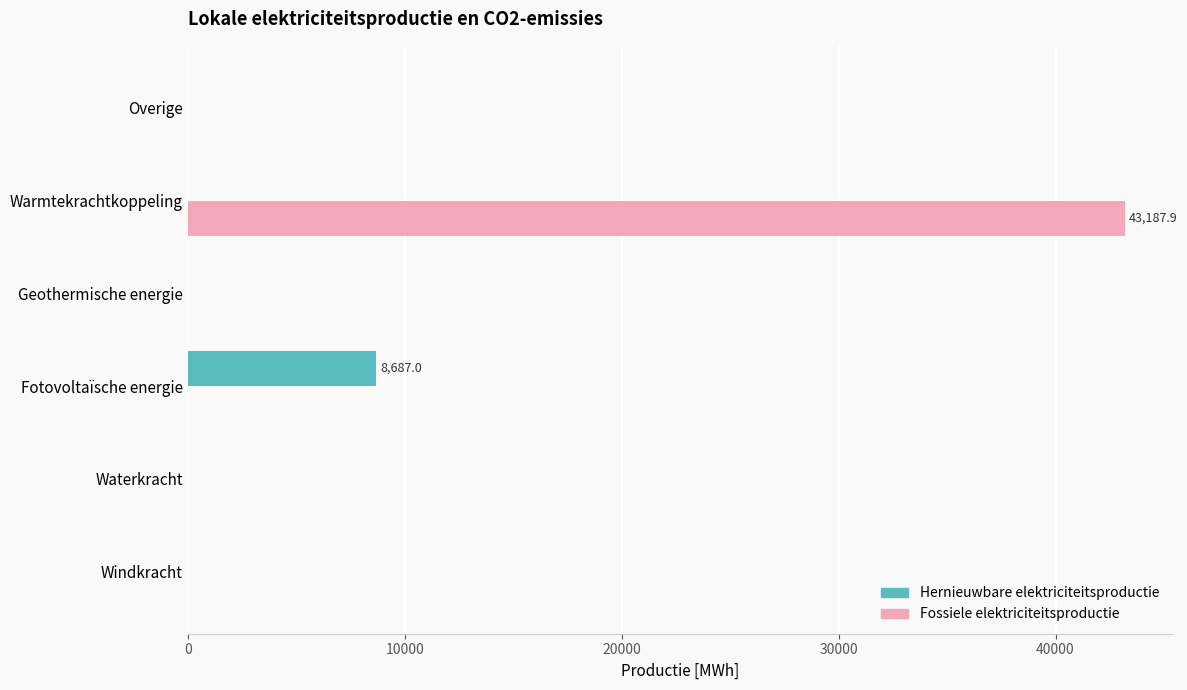

Is it true that Hernieuwbare elektriciteitsproductie equals 3104.7 at Fotovoltaïsche energie?

False